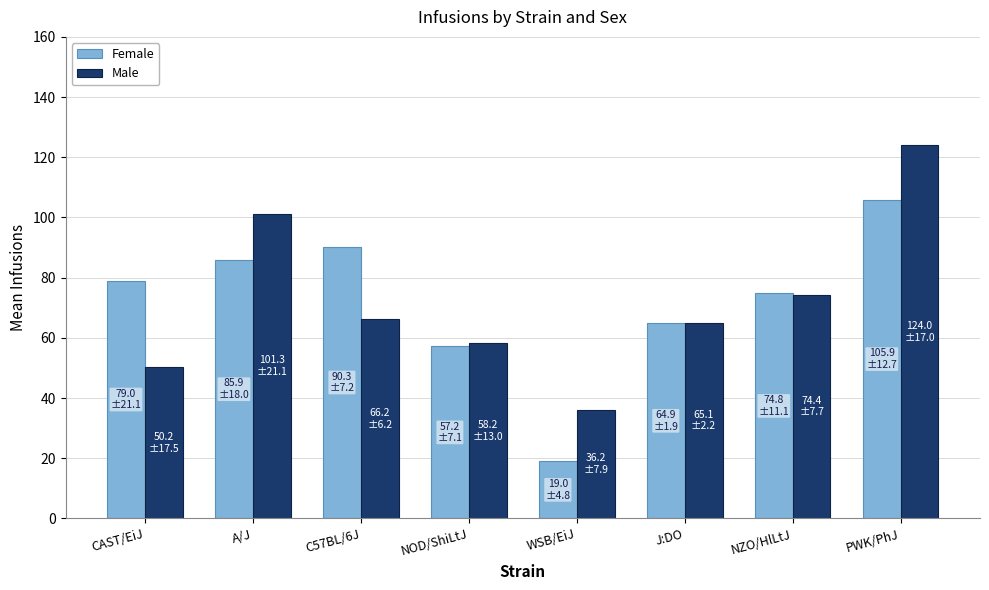

At CAST/EiJ, list the series in order from smallest to largest.

Male, Female